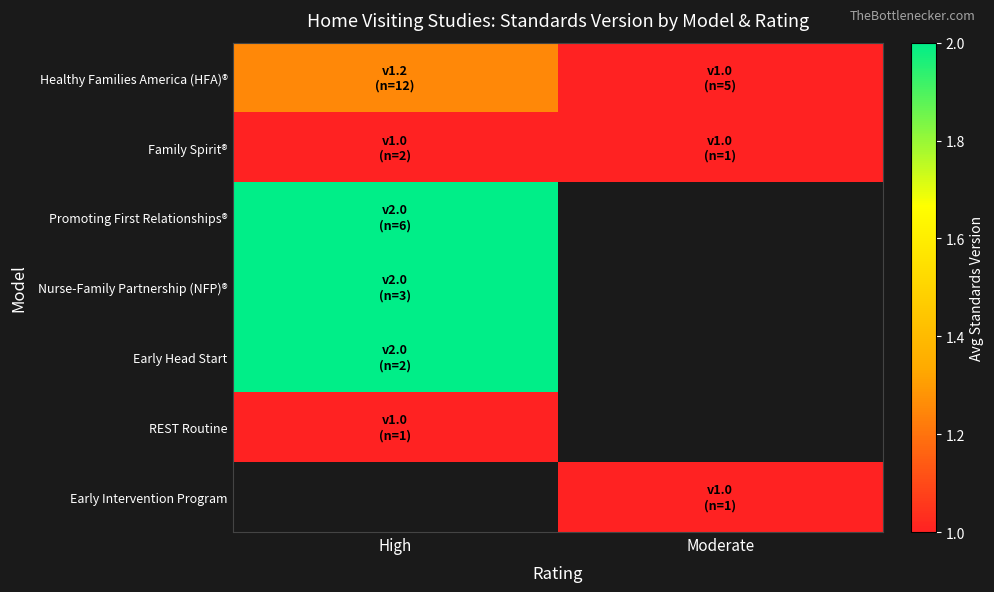

Is the value of Early Intervention Program at Moderate greater than the value of Nurse-Family Partnership (NFP)® at High?

No